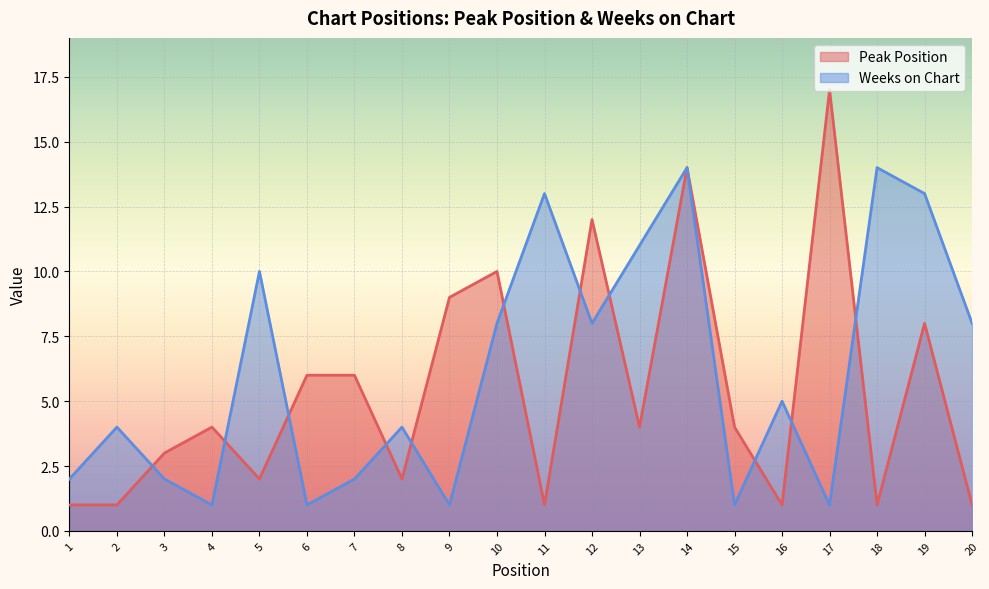

How many lines are shown in the chart?

2